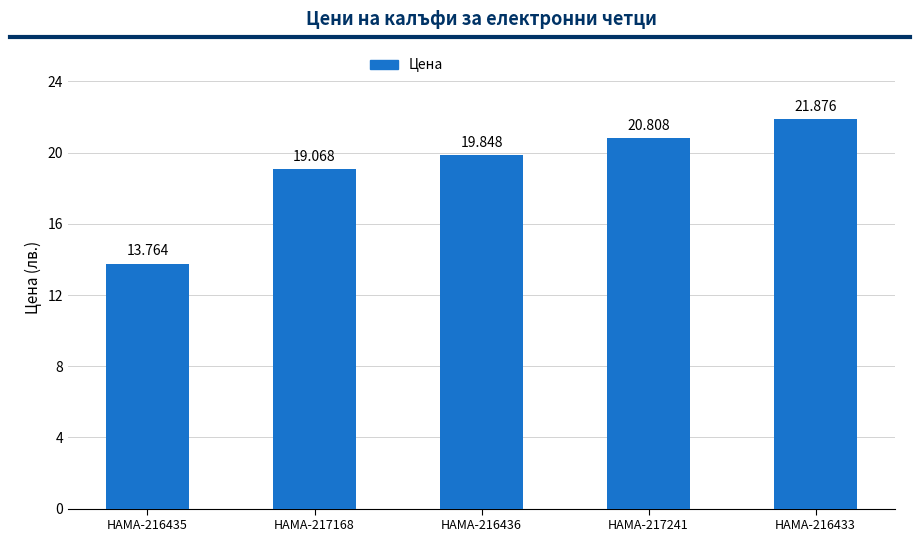

What is the greatest value displayed?

21.9